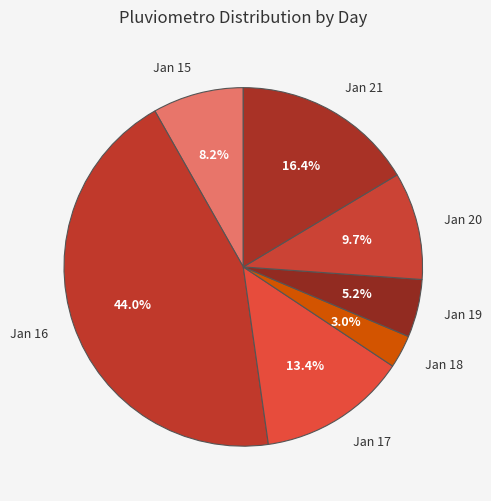

Count the number of slices in the pie.

7